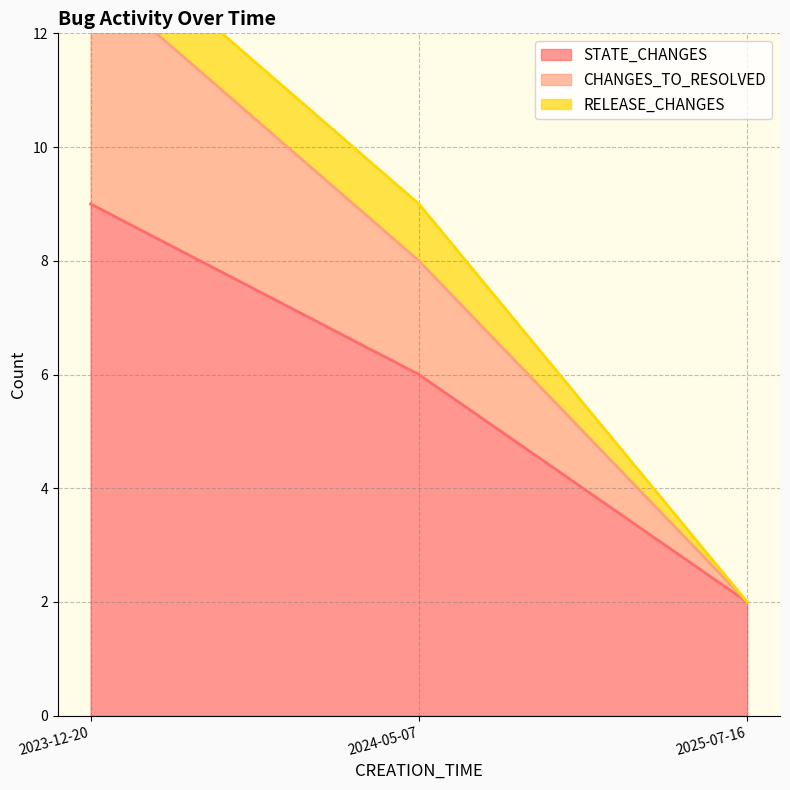

What is the average value of the STATE_CHANGES series?

6